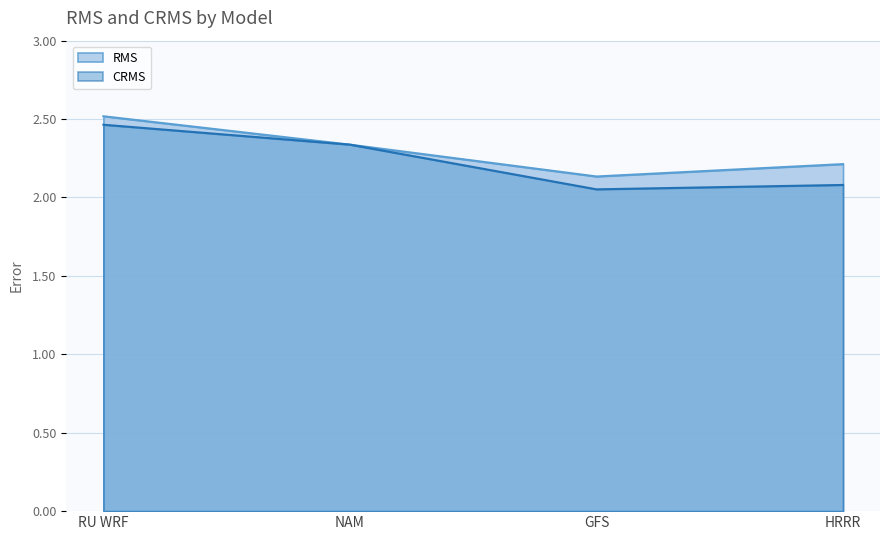

At which category is the sum across all series the highest?

RU WRF